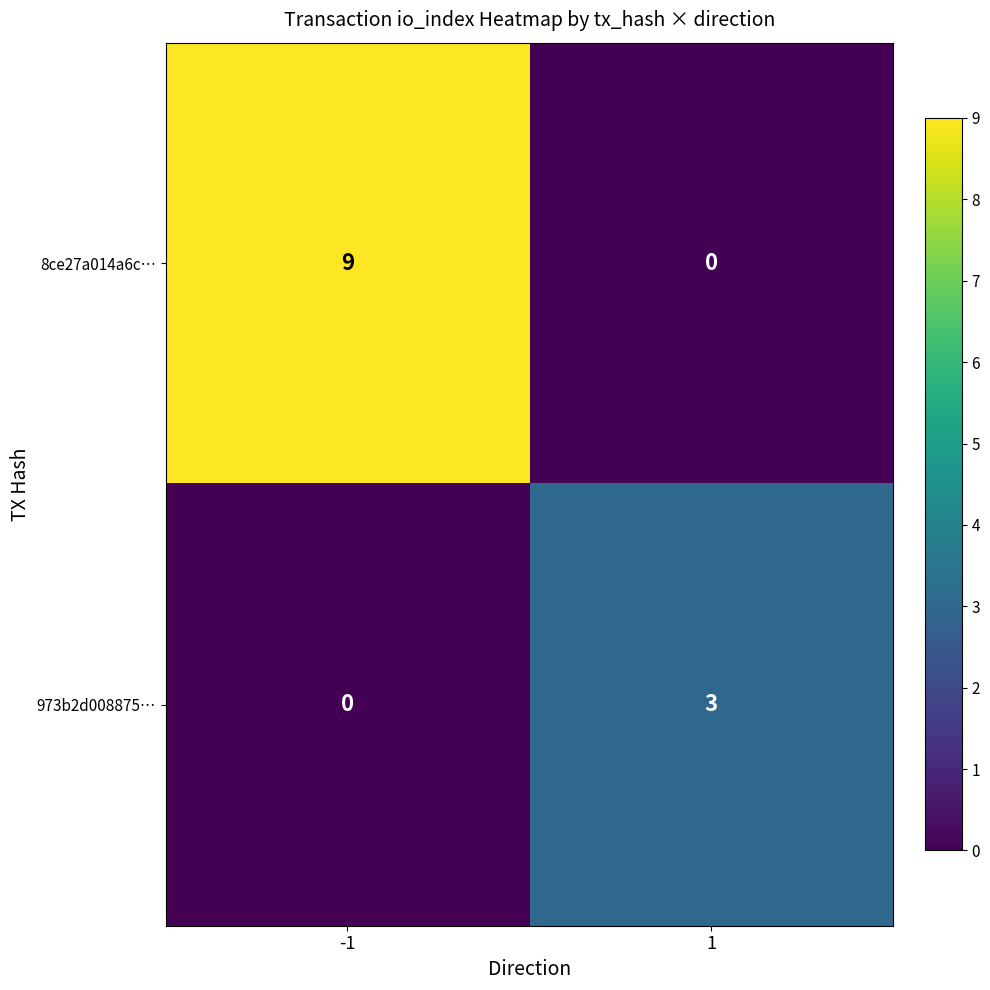

What is the greatest value displayed?

9